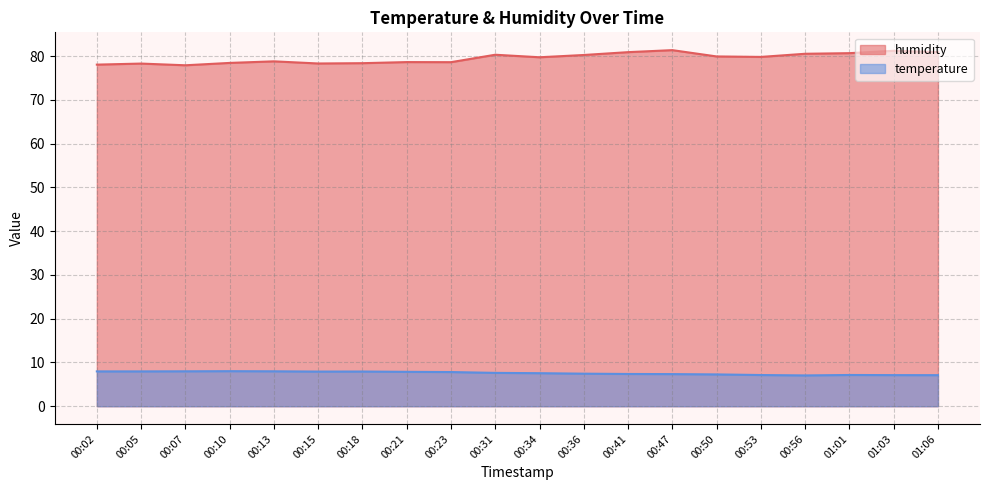

Which series has the largest total across all categories?

humidity